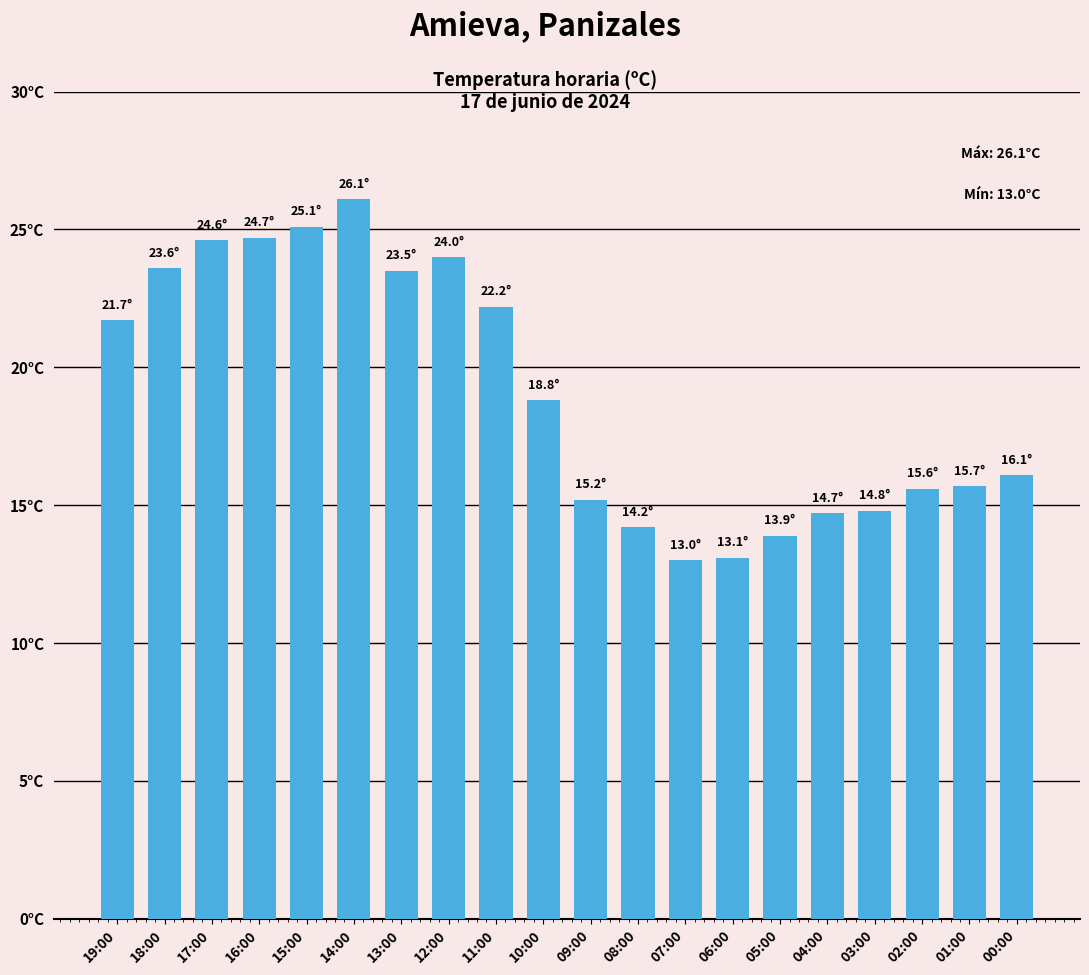

What is the average value?

19.0